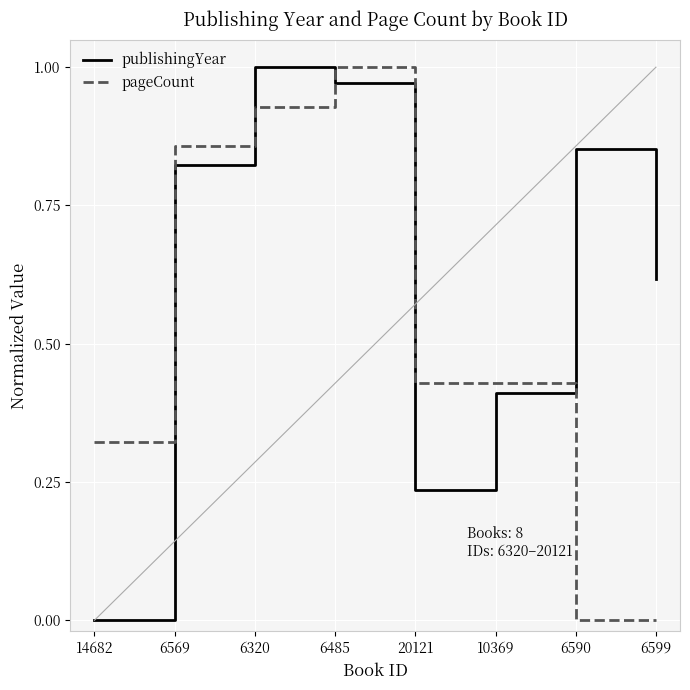

After their last crossing, which series has the higher values: publishingYear or pageCount?

publishingYear